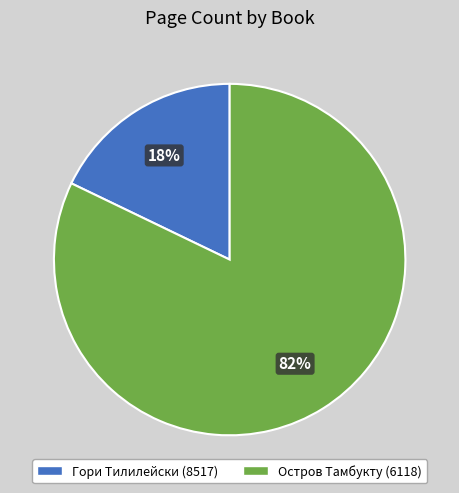

To the nearest percent, what percentage of the pie is Гори Тилилейски?

18%